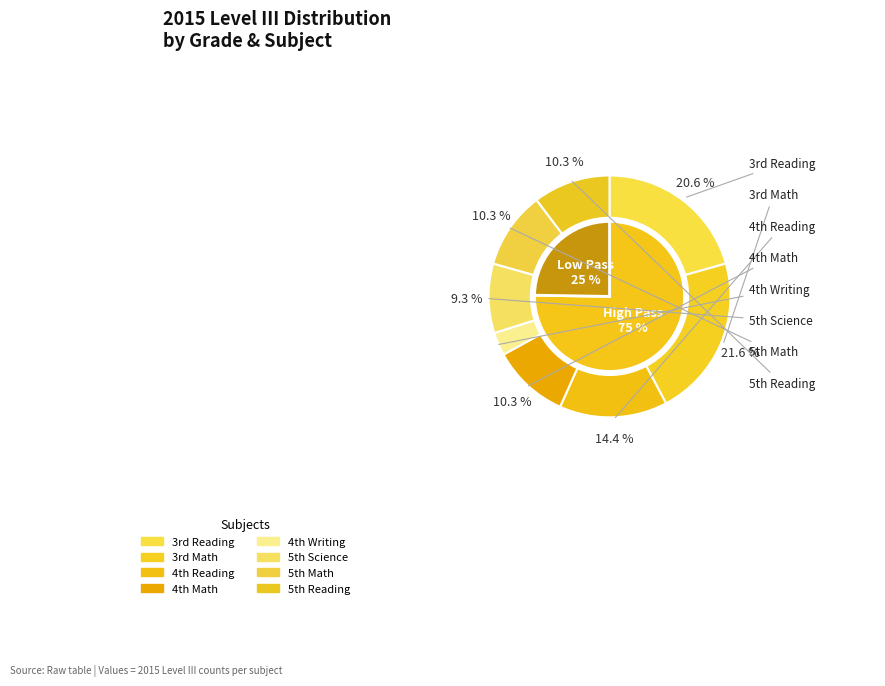

To the nearest percent, what is the difference between the largest and smallest slice percentages?

19%